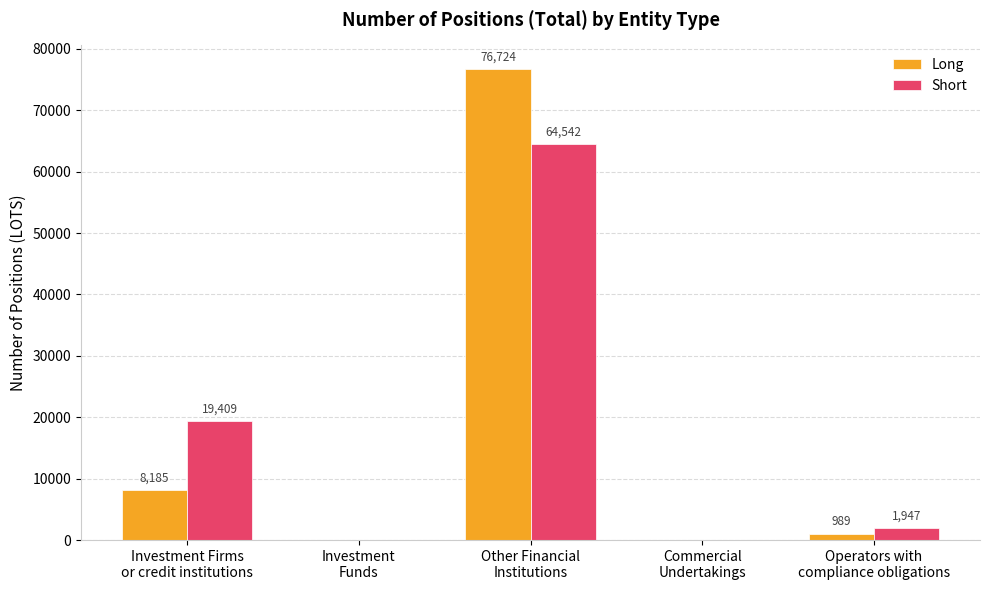

What is the sum of all Short values?

85898